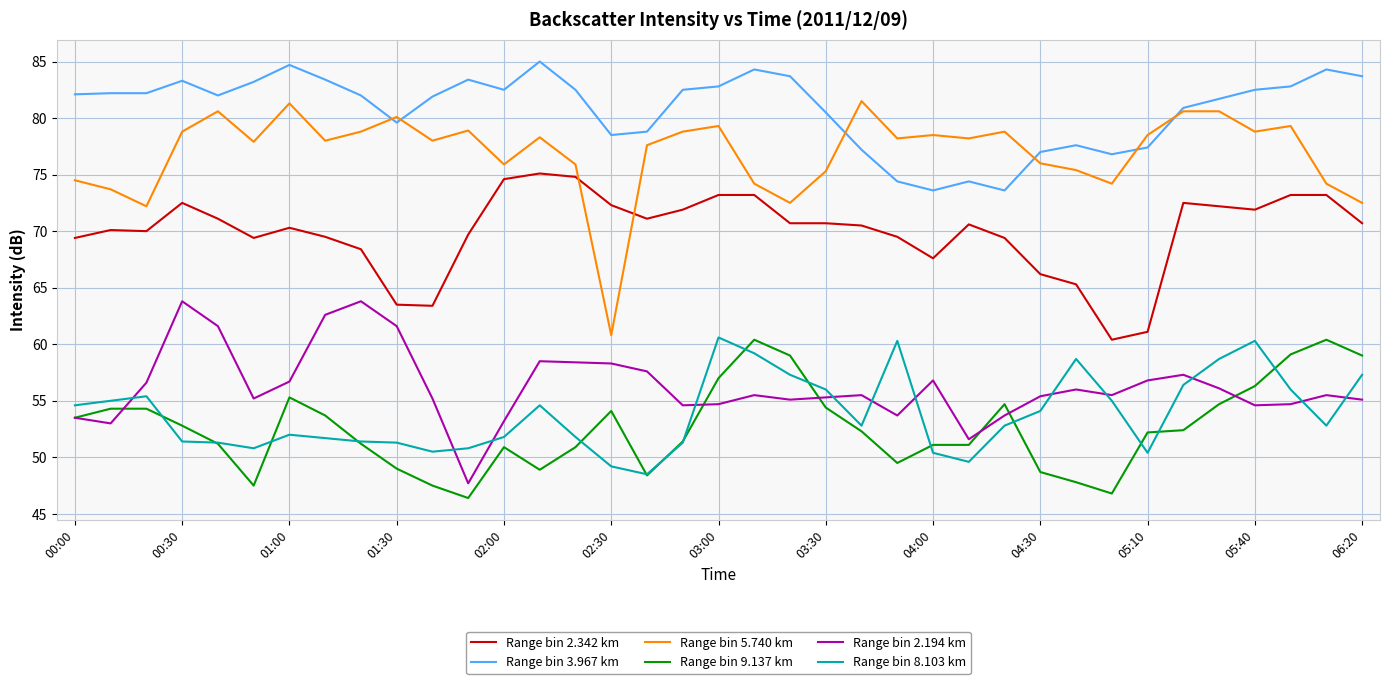

True or false: Range bin 9.137 km and Range bin 8.103 km cross at least once.

True